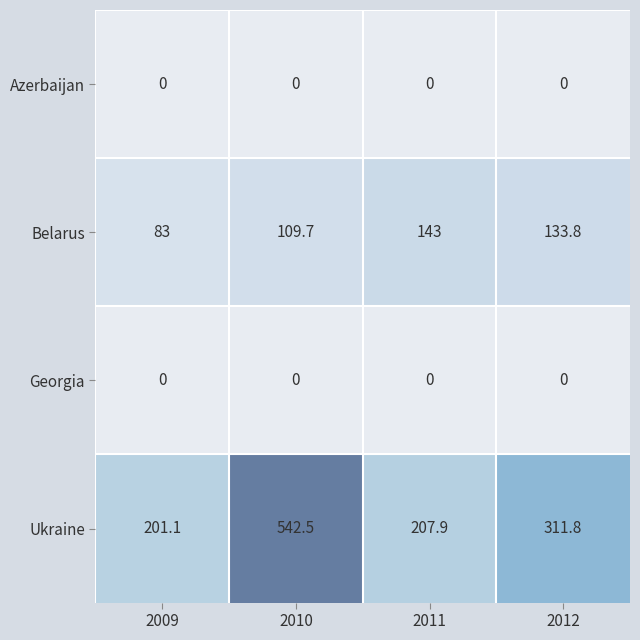

List the labels in order of Ukraine value, smallest first.

2009, 2011, 2012, 2010